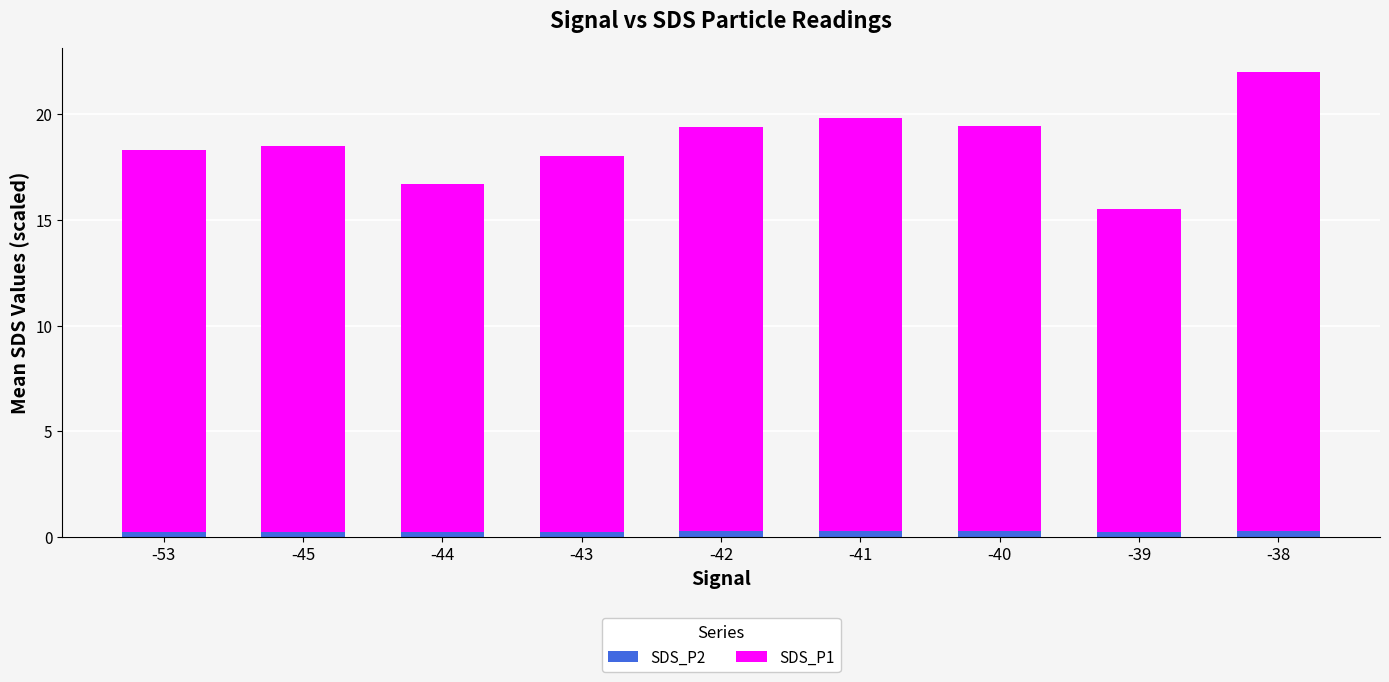

How many SDS_P2 values are between 0 and 1?

9